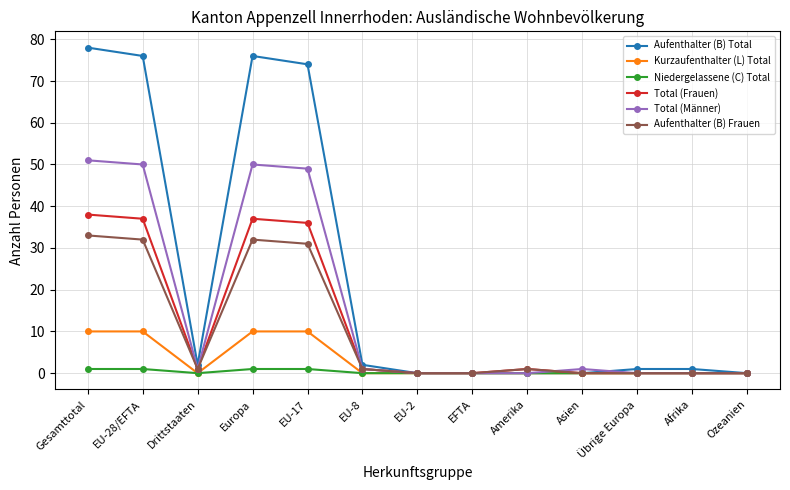

Is the value of Kurzaufenthalter (L) Total at Übrige Europa greater than the value of Total (Frauen) at Amerika?

No